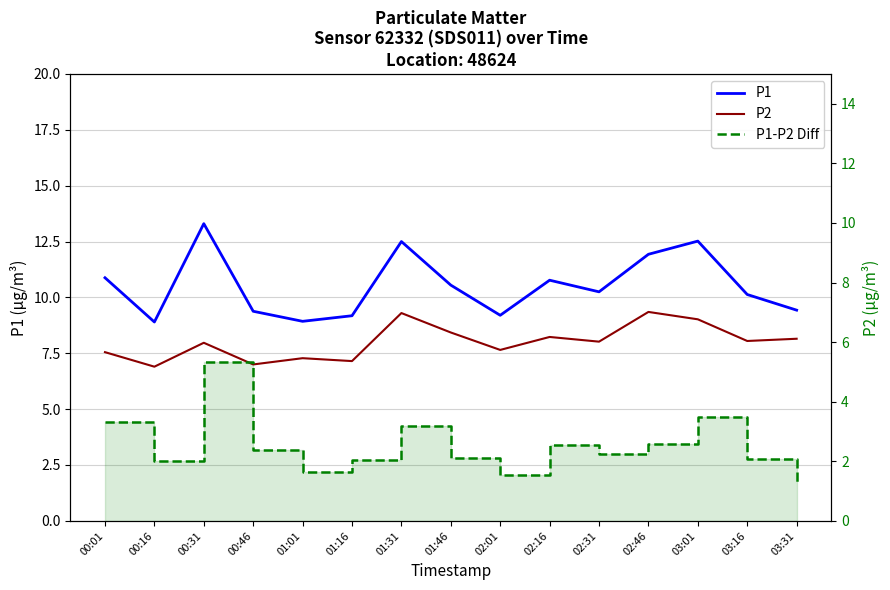

How many lines are shown in the chart?

3